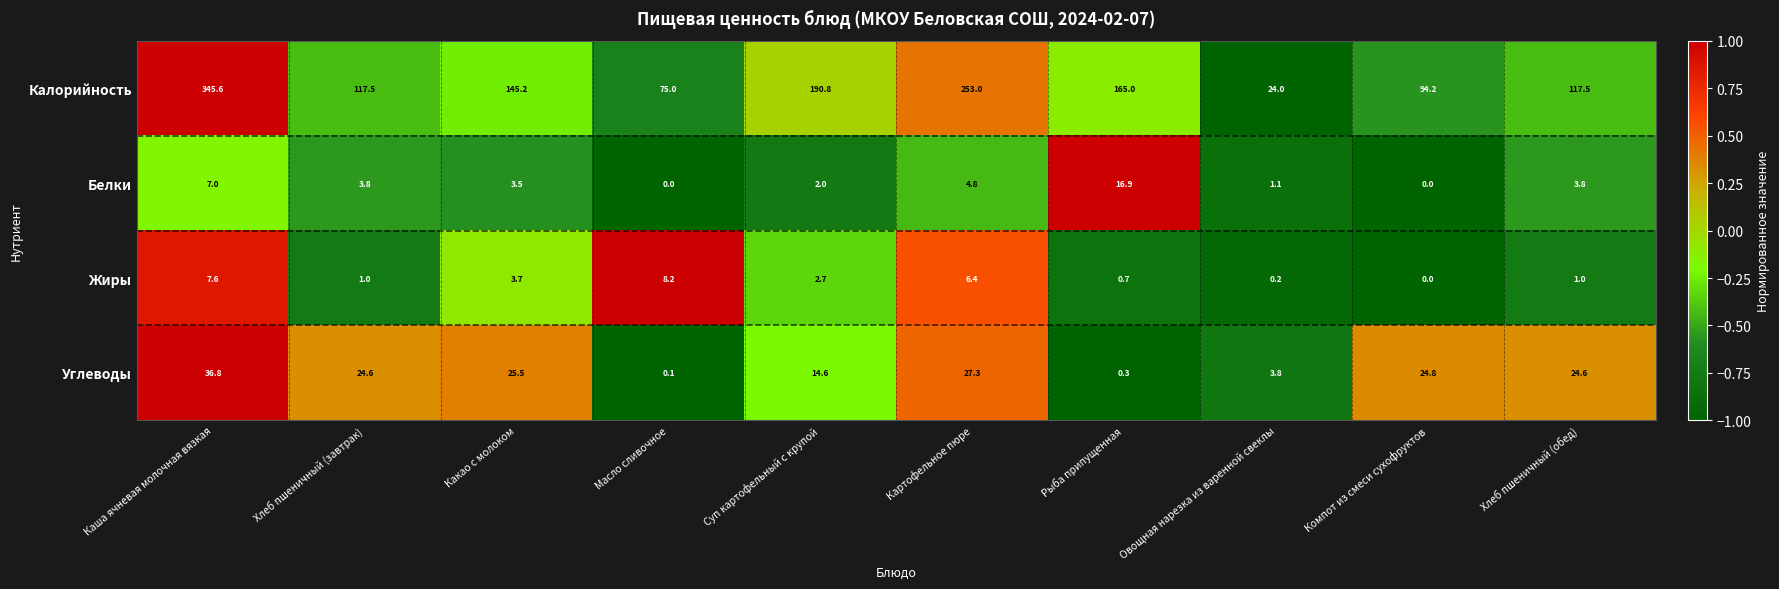

At Картофельное пюре, list the series in order from smallest to largest.

Белки, Жиры, Углеводы, Калорийность